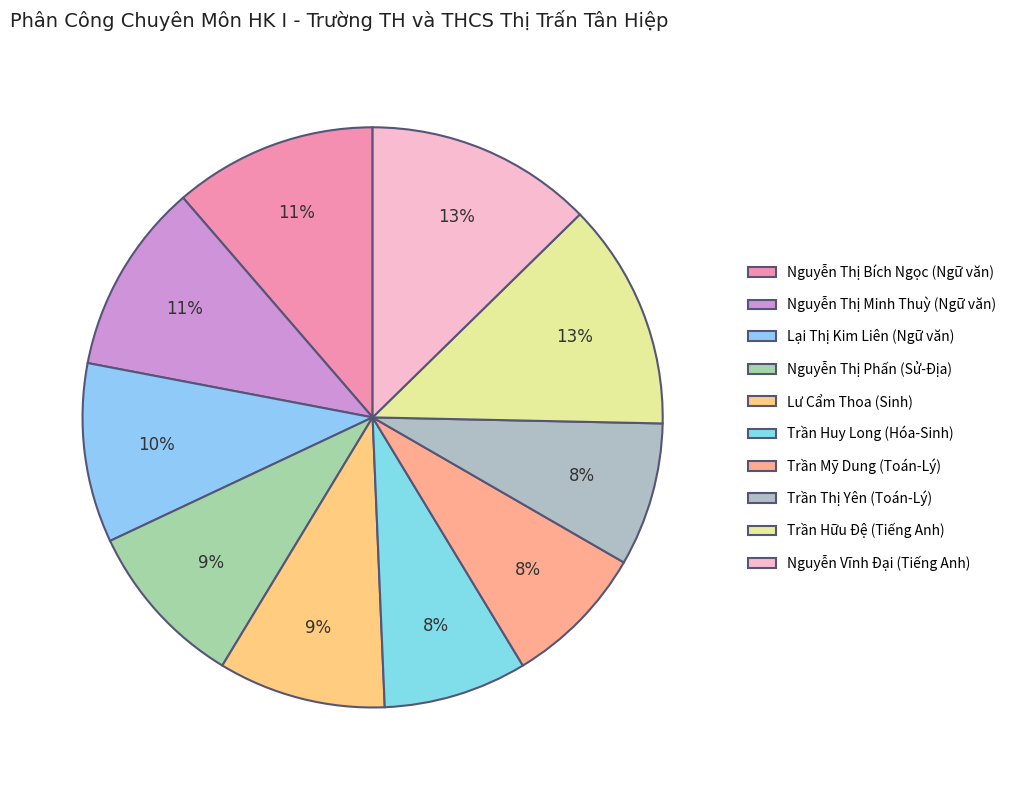

Does Nguyễn Vĩnh Đại (Tiếng Anh) account for over 50% of the chart?

No